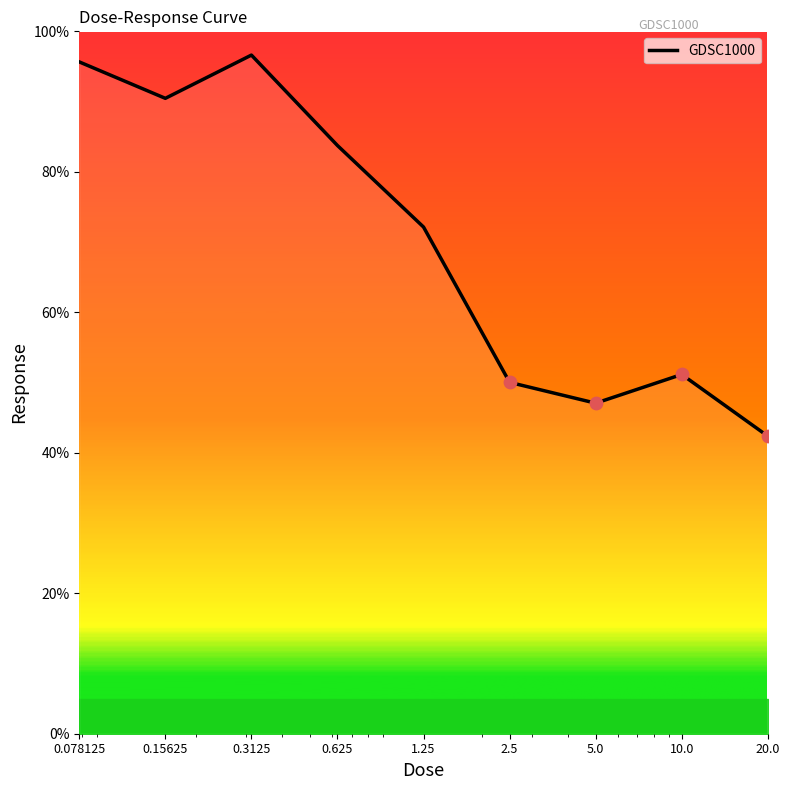

What is the difference between the maximum and minimum values?

54.2